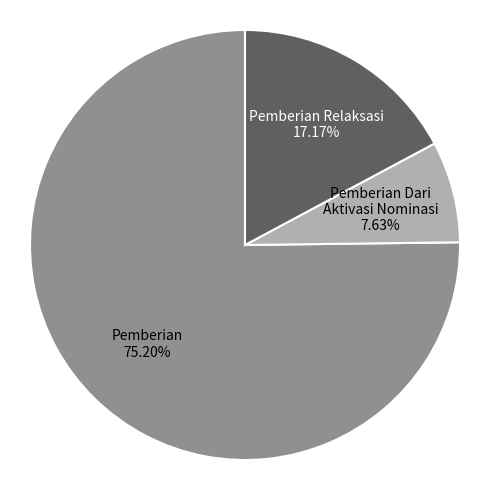

To the nearest percent, what percentage of the pie is Pemberian Dari Aktivasi Nominasi?

8%